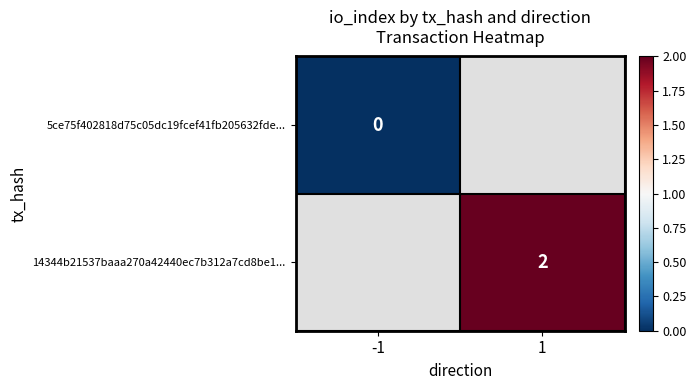

Is it true that 14344b21537baaa270a42440ec7b312a7cd8be1... equals 2 at 1?

True